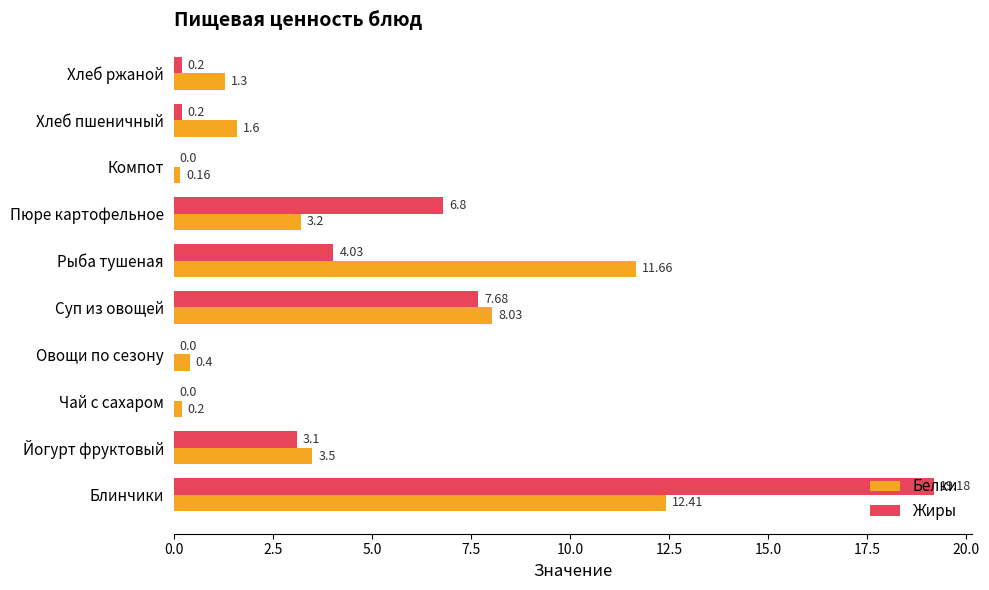

How many categories are shown in the chart?

10